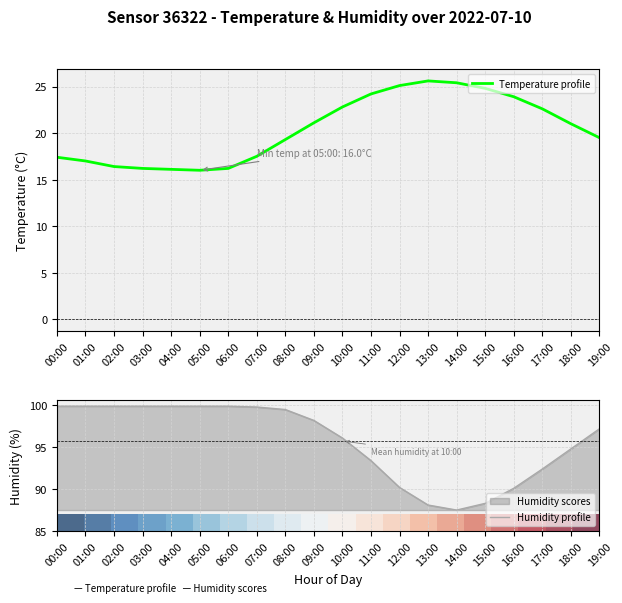

In Temperature profile, how many points are lower than both neighbors (excluding endpoints)?

1